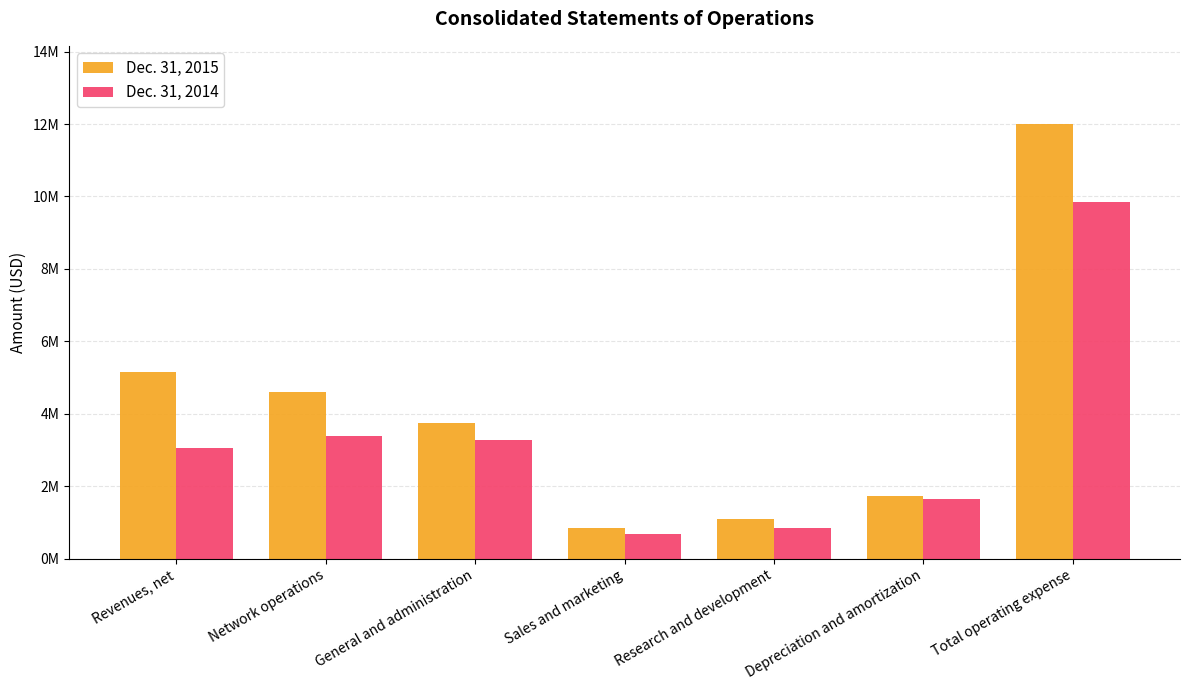

What is the total value across all series at Revenues, net?

8200748